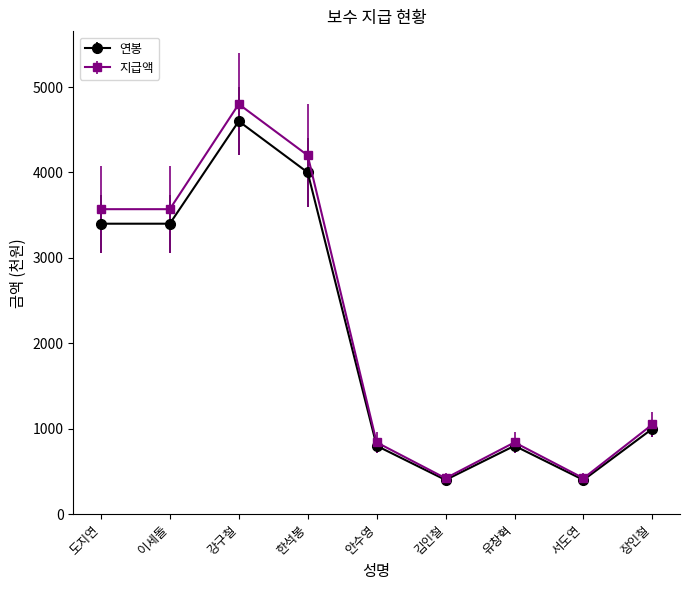

What is the value of the 연봉 point at the 8th from the left?

400